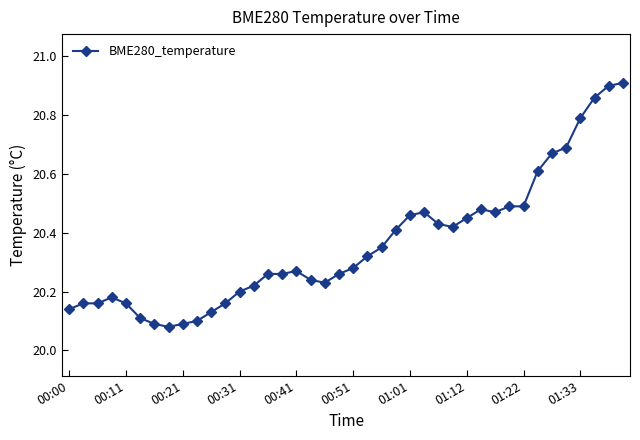

What is the difference between the maximum and minimum values?

0.8